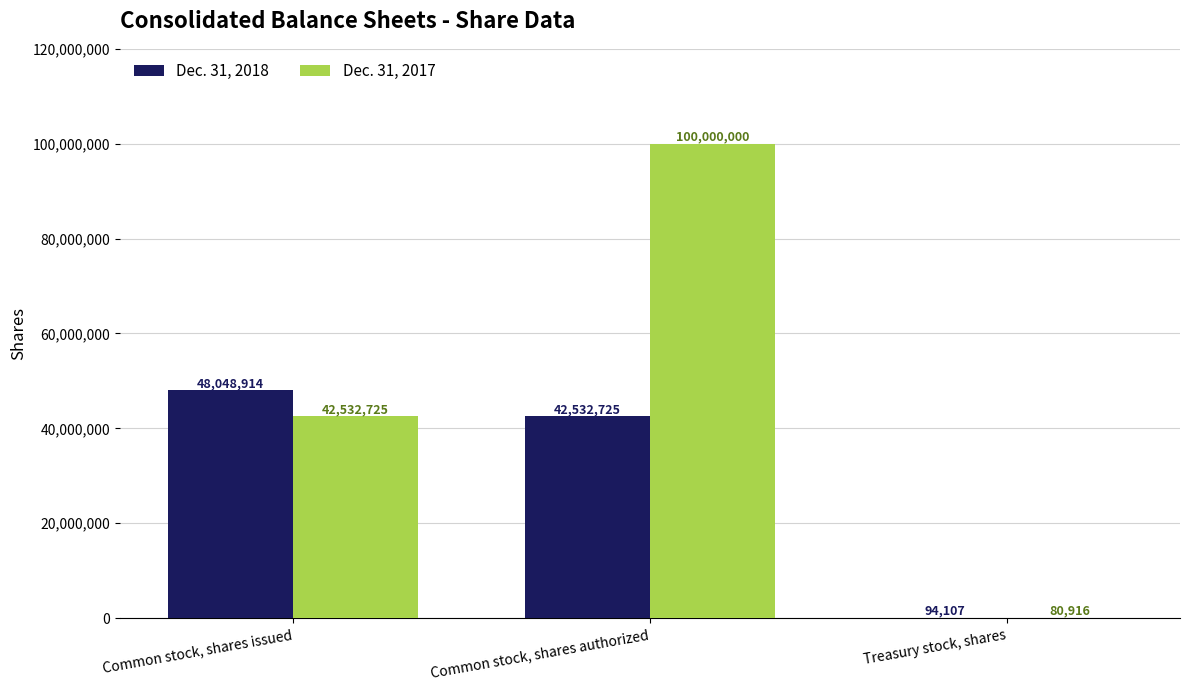

What is the highest value of the Dec. 31, 2017 series?

100000000